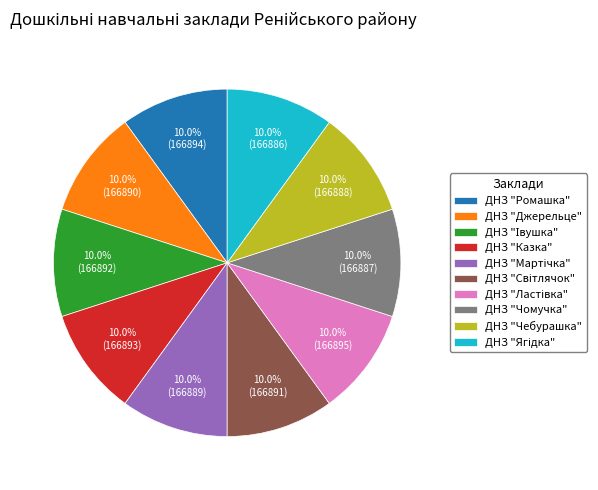

How many segments does this pie chart have?

10